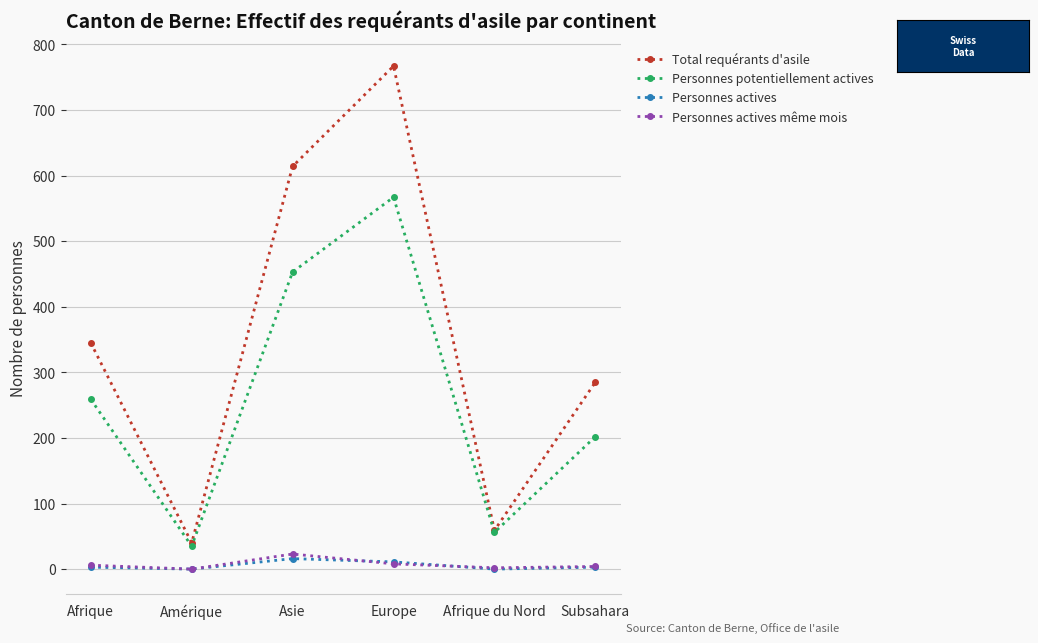

Between Afrique and Asie, which series saw the biggest shift?

Total requérants d'asile